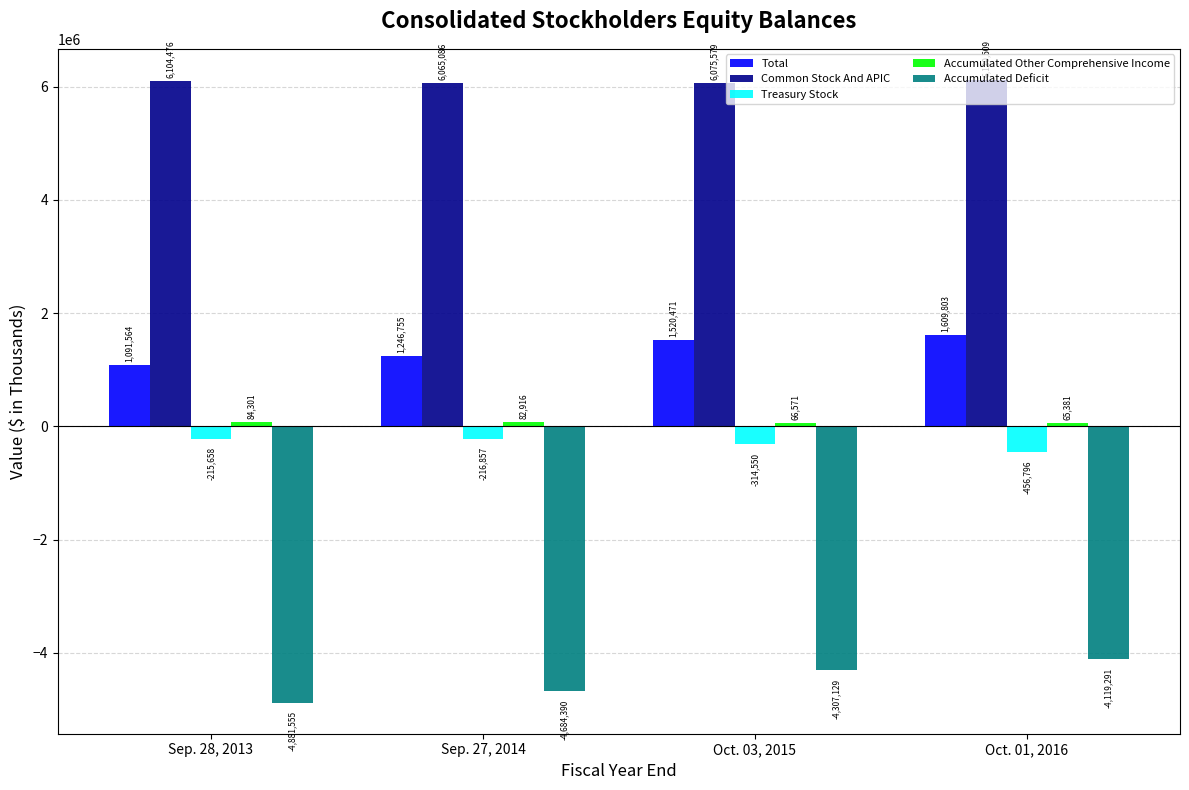

What is the maximum value shown in the chart?

6120509